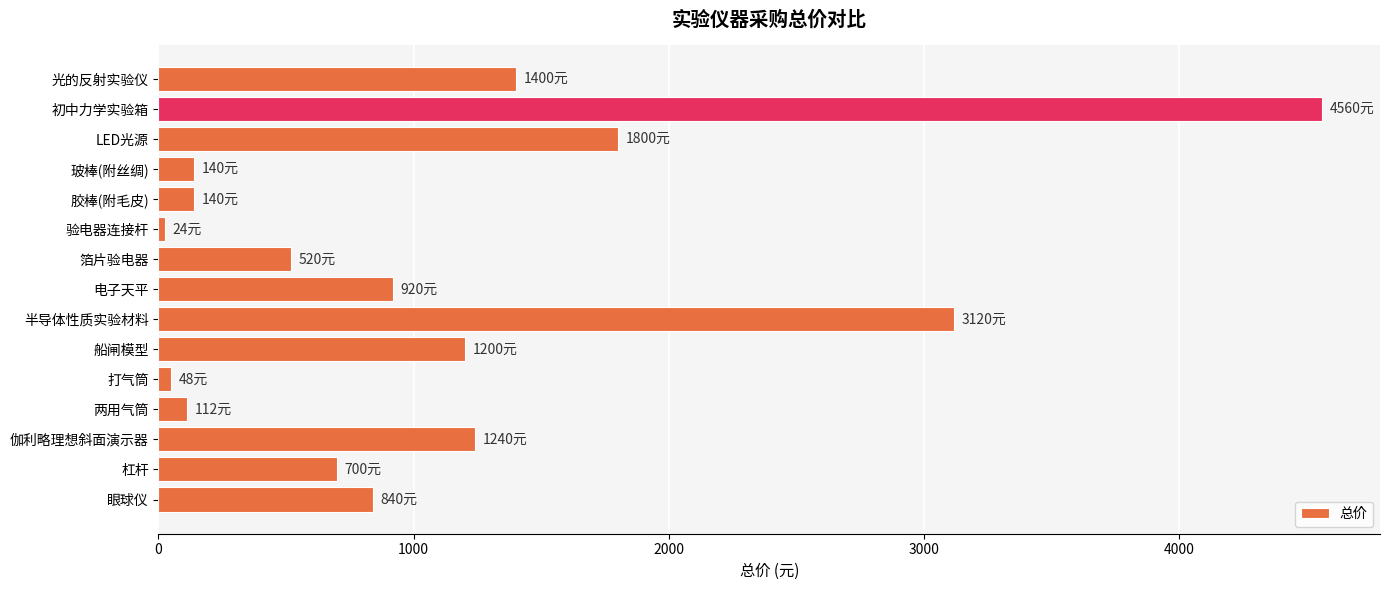

Are the bars horizontal?

Yes